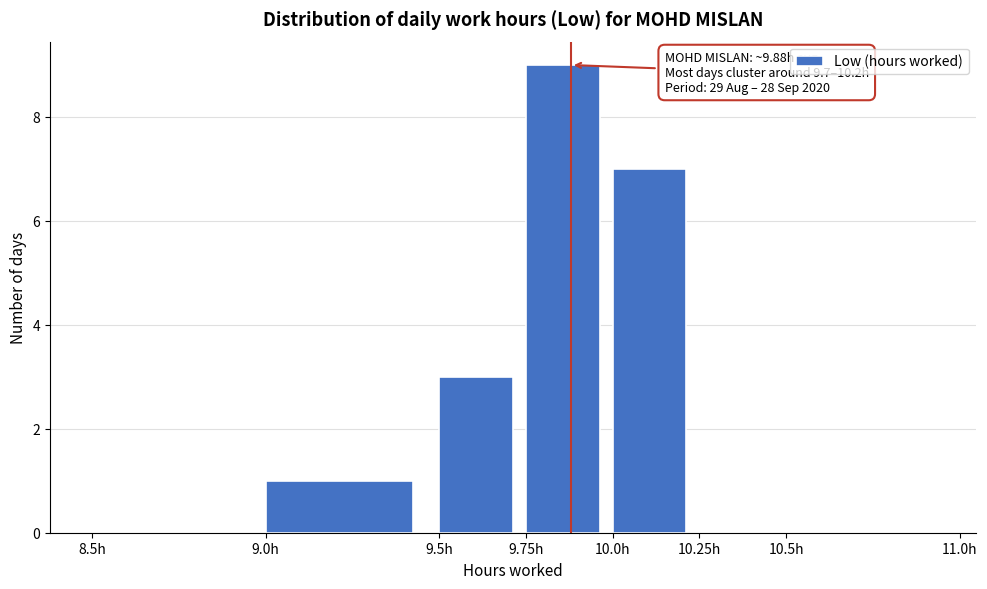

Which range on the x-axis has the tallest bar?

9.75 to 10.00